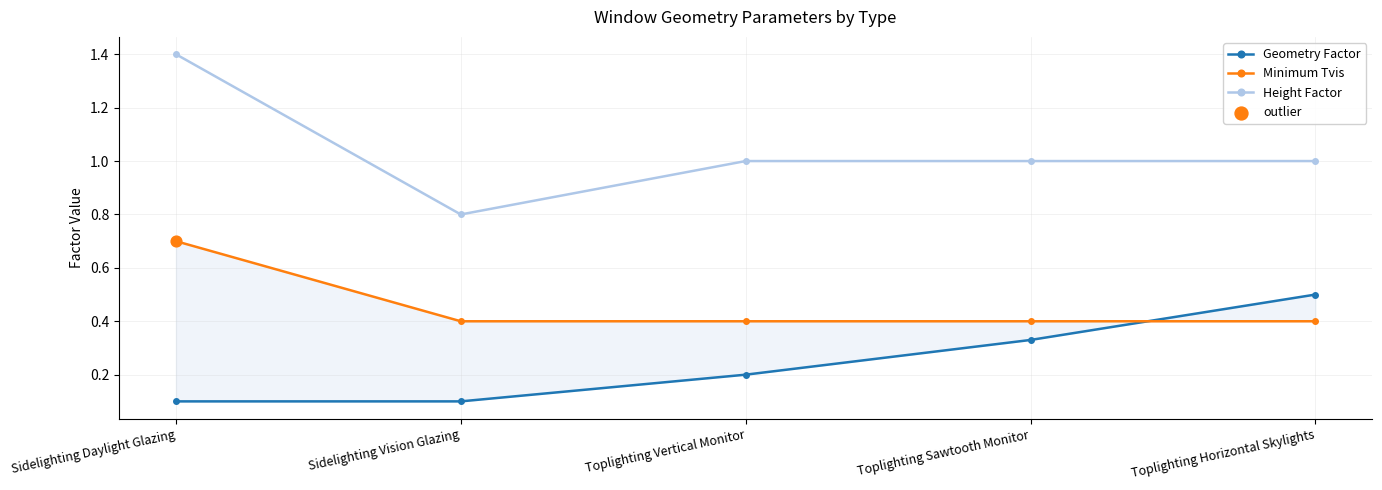

Which series has the widest spread of Y values?

Height Factor